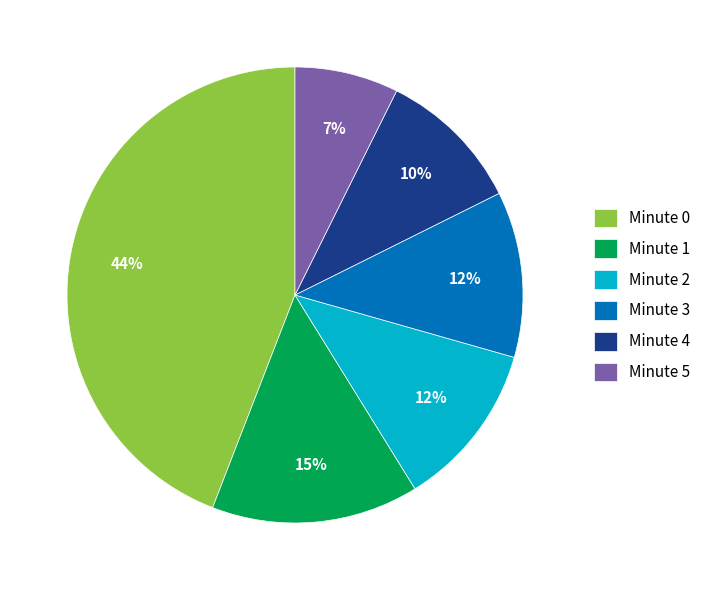

How many segments does this pie chart have?

6